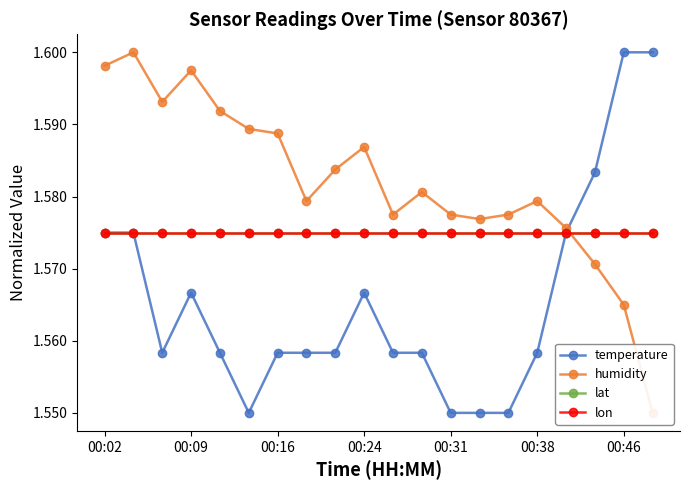

Is the value of lat at 00:31 greater than the value of temperature at 00:16?

Yes